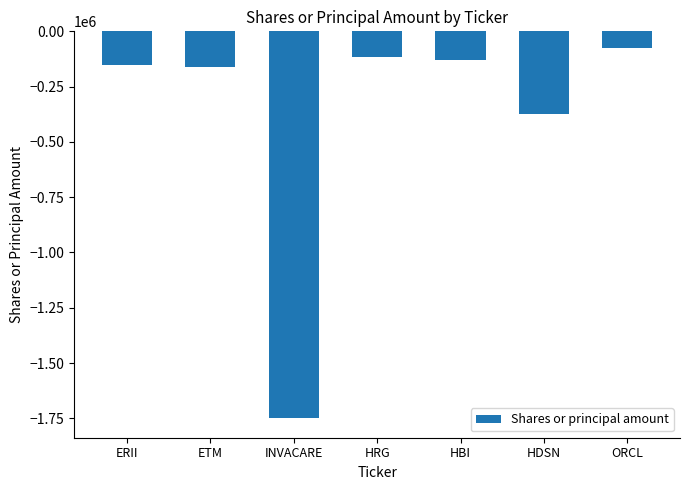

What is the difference between the maximum and minimum values?

1673902